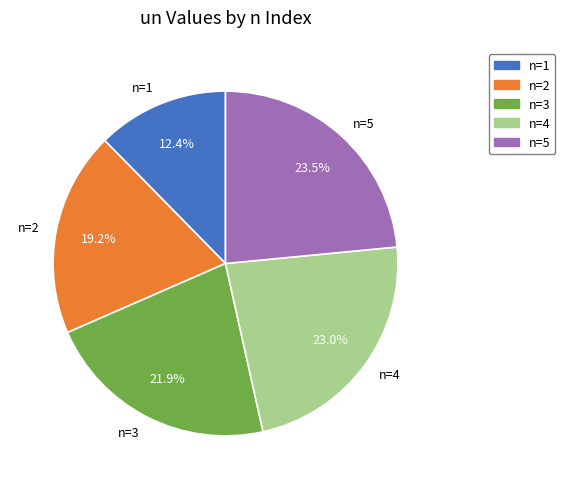

Is n=4 the majority of the pie?

No